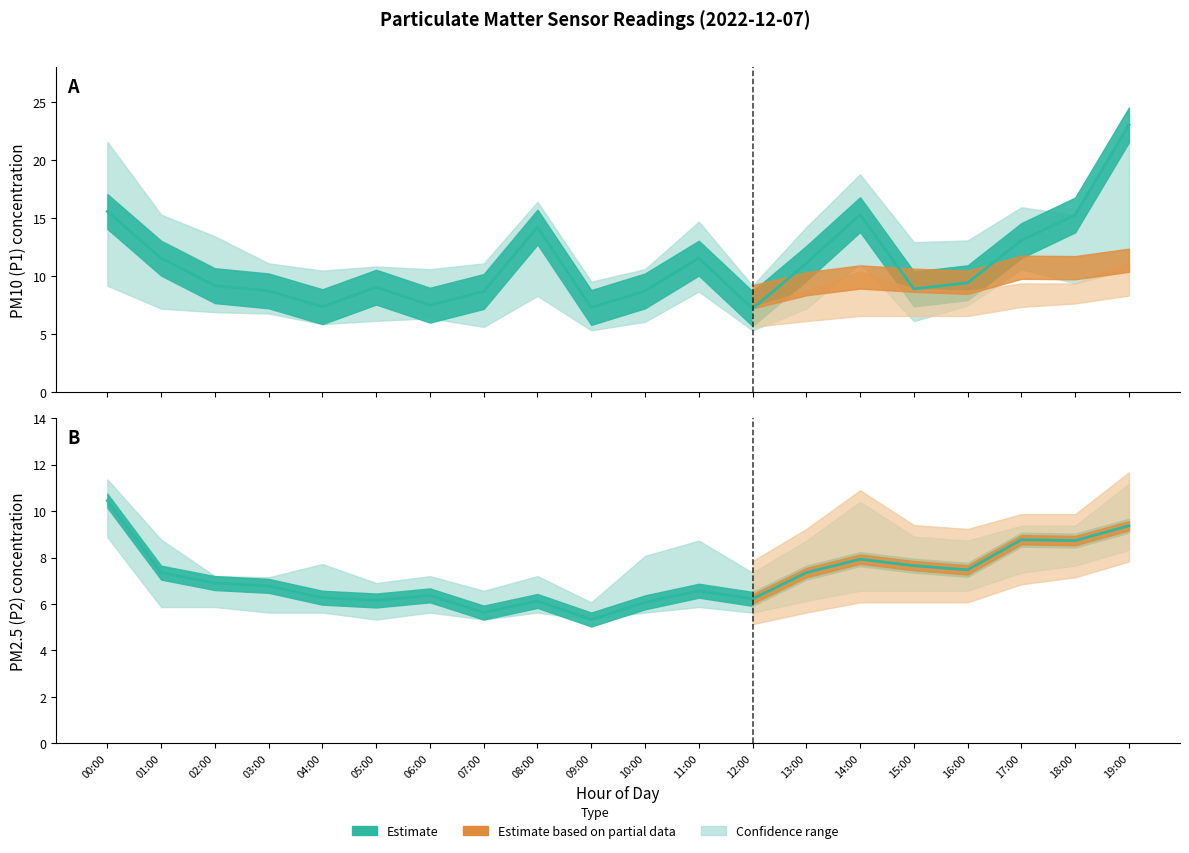

What is the minimum value for P1?

7.2